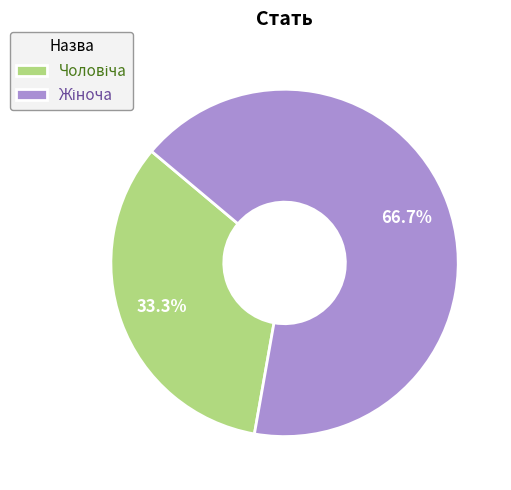

Is there any slice that represents more than half of the pie?

Yes